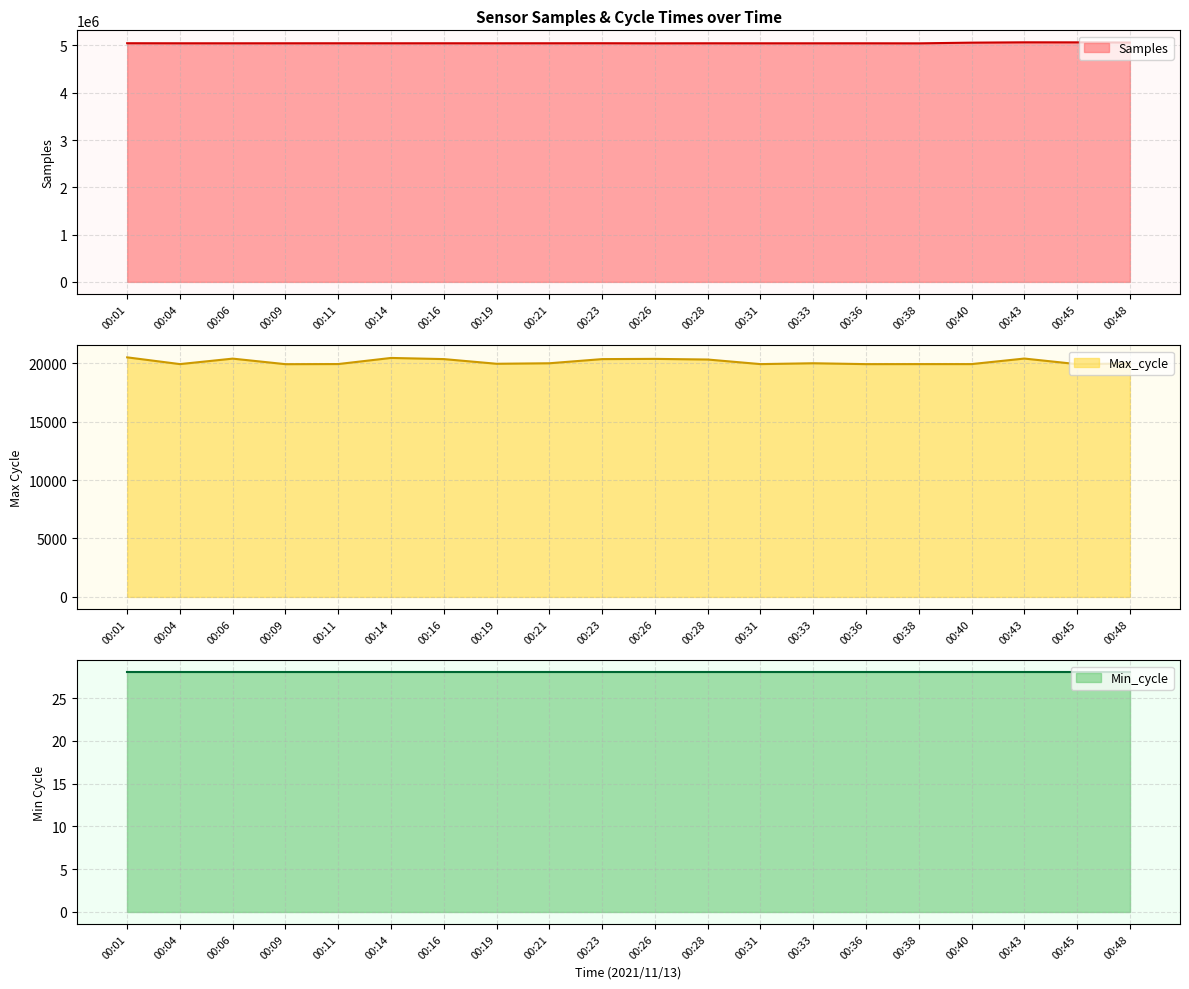

Which series has the largest range (max minus min)?

Samples